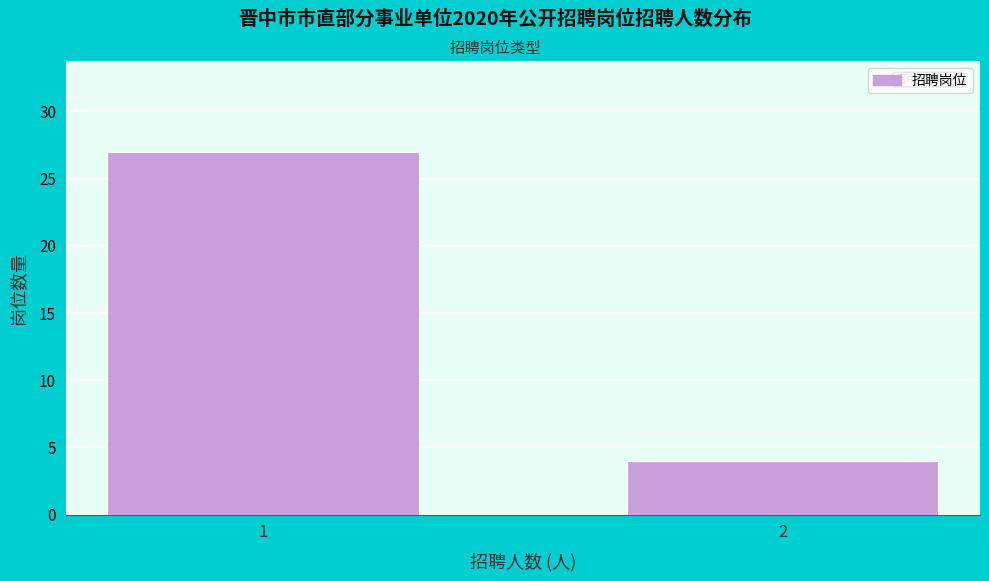

Reading left to right, list all the values displayed in this chart.

27	4